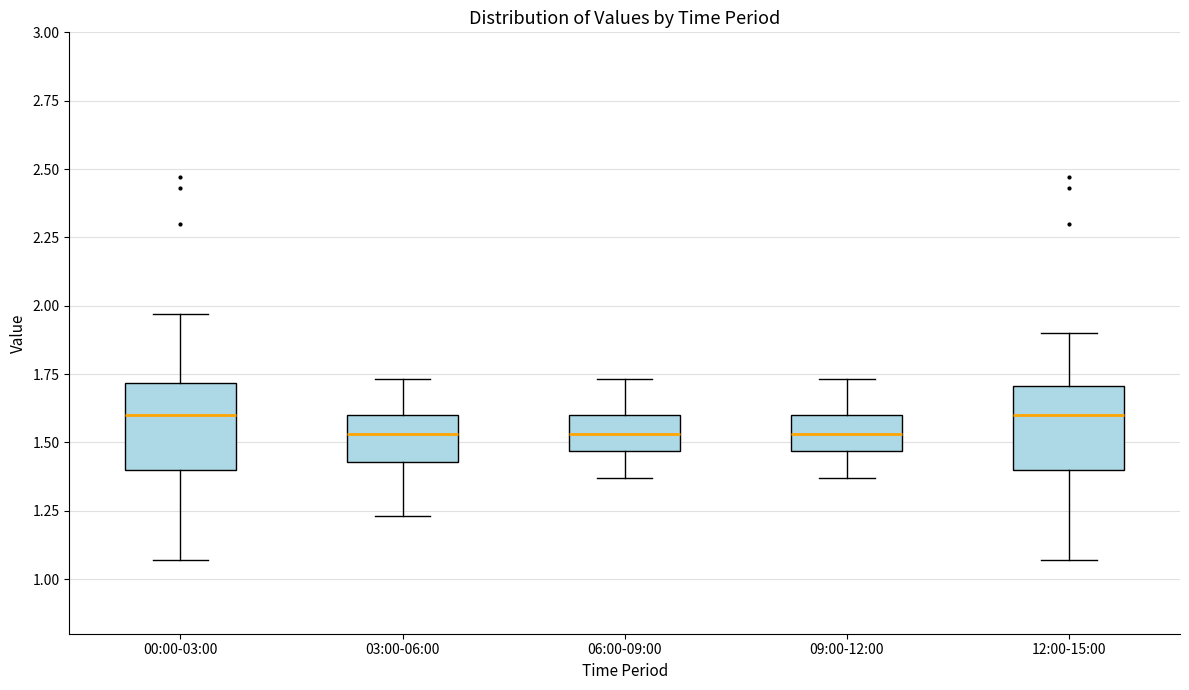

Reading left to right, read every box against the y-axis: the position of its median line, the range the box covers, and the ends of its whiskers. The values are not printed on the chart, so give them approximately, as read against the axis.

00:00-03:00: median 1.60, box 1.40 to 1.70, whiskers 1.05 to 1.95
03:00-06:00: median 1.55, box 1.45 to 1.60, whiskers 1.25 to 1.75
06:00-09:00: median 1.55, box 1.45 to 1.60, whiskers 1.35 to 1.75
09:00-12:00: median 1.55, box 1.45 to 1.60, whiskers 1.35 to 1.75
12:00-15:00: median 1.60, box 1.40 to 1.70, whiskers 1.05 to 1.90